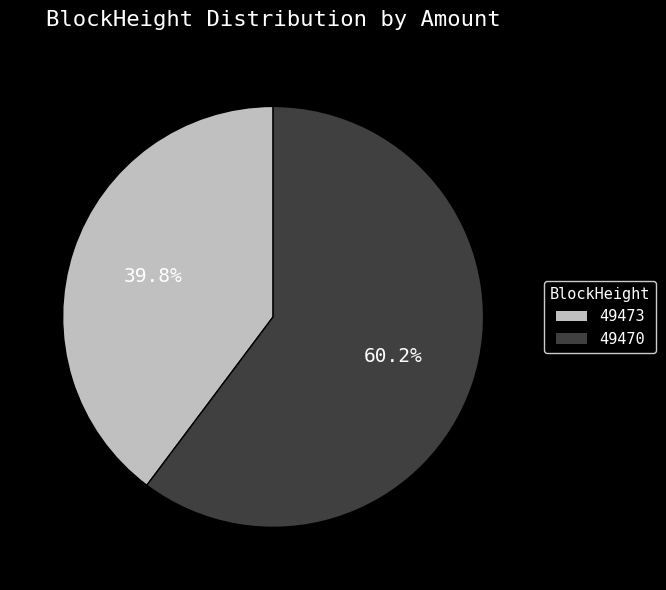

To the nearest percent, what is the combined percentage of 49470 and 49473?

100%